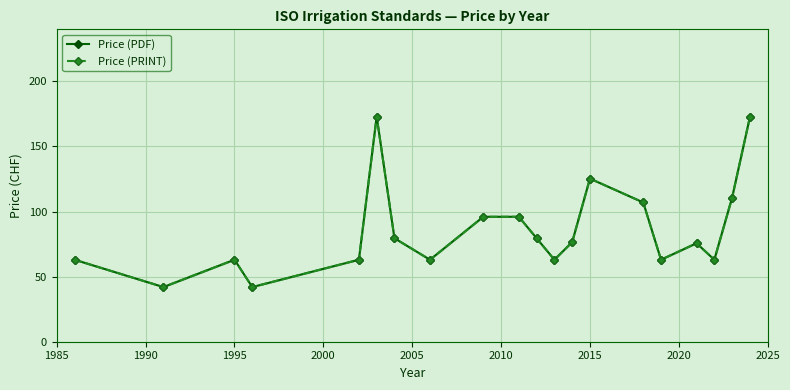

What is the difference between the Price (PDF) values at 2015 and 2005?

16.5